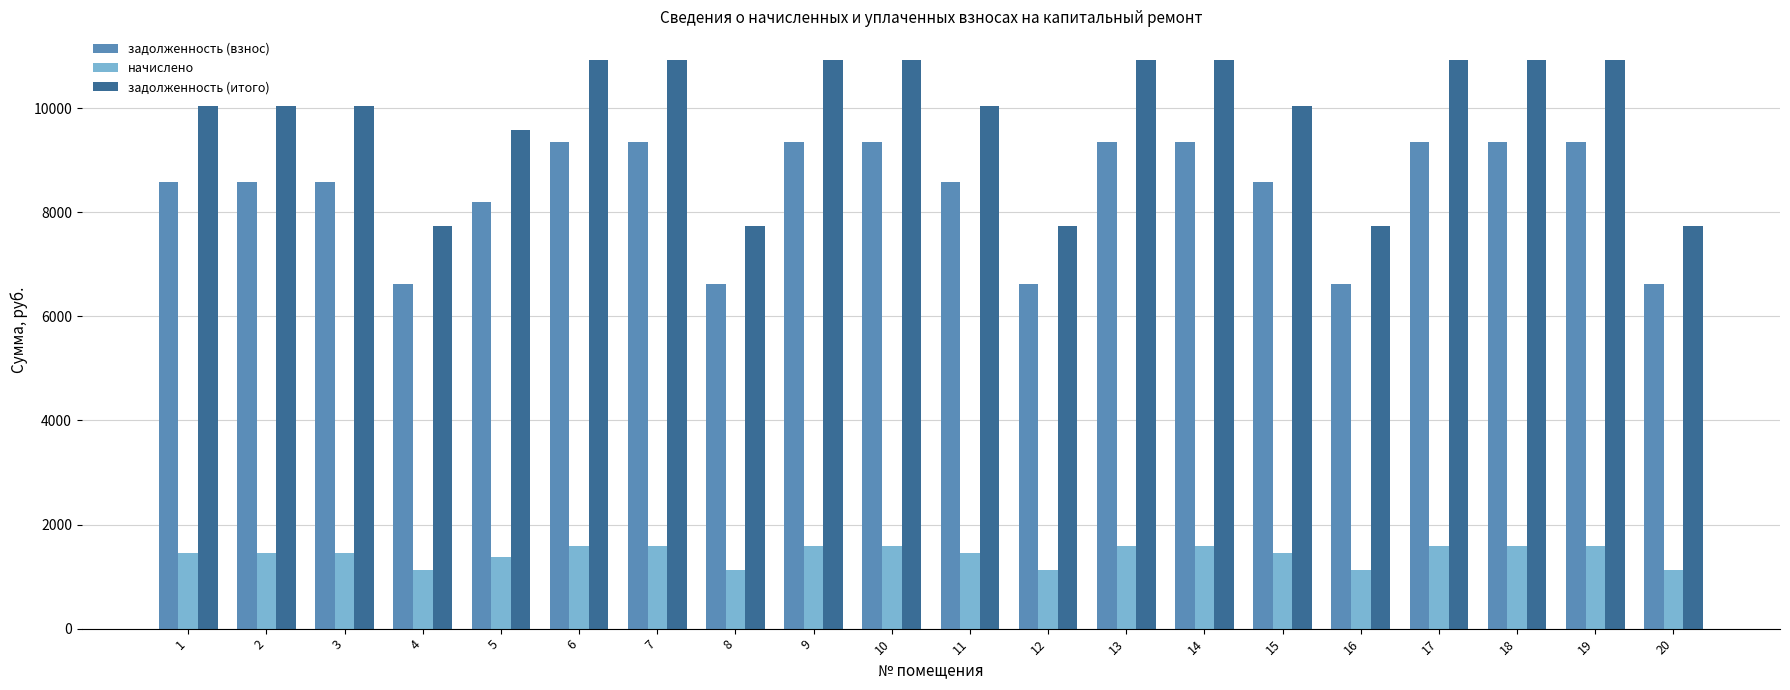

The задолженность (итого) series shows 16288.1 at 7. True or false?

False